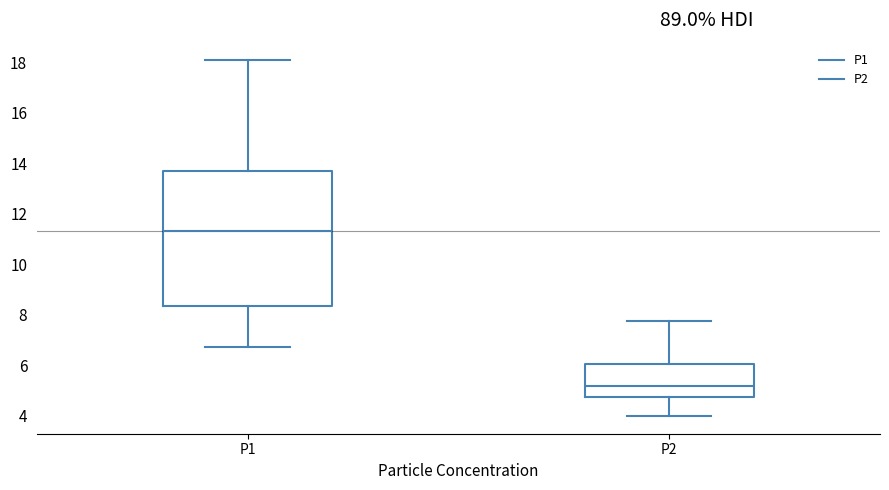

Which box has the highest median line?

P1